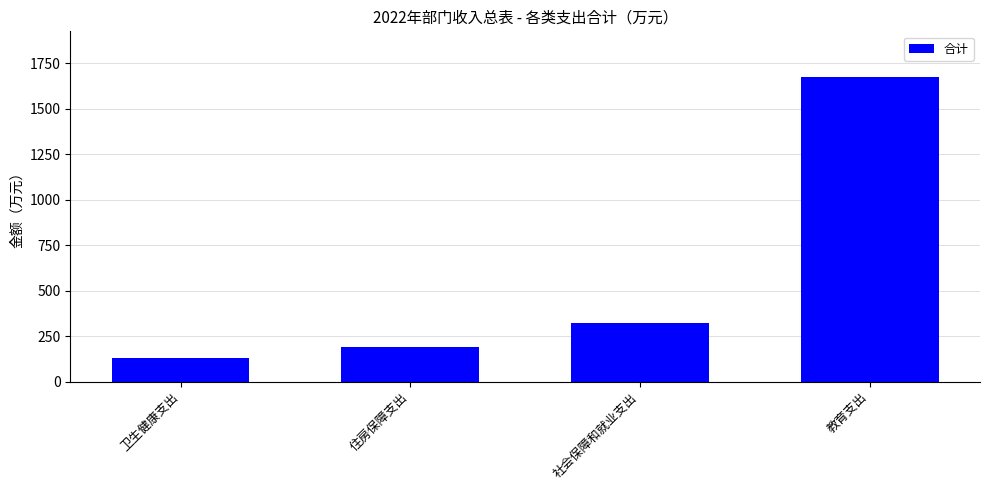

Which label corresponds to the smallest value in the chart?

卫生健康支出